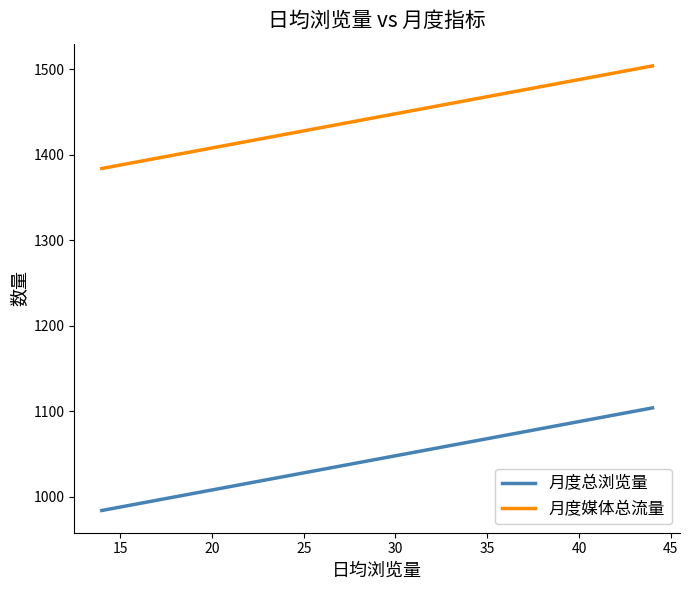

True or false: 月度总浏览量 and 月度媒体总流量 intersect in this chart.

False